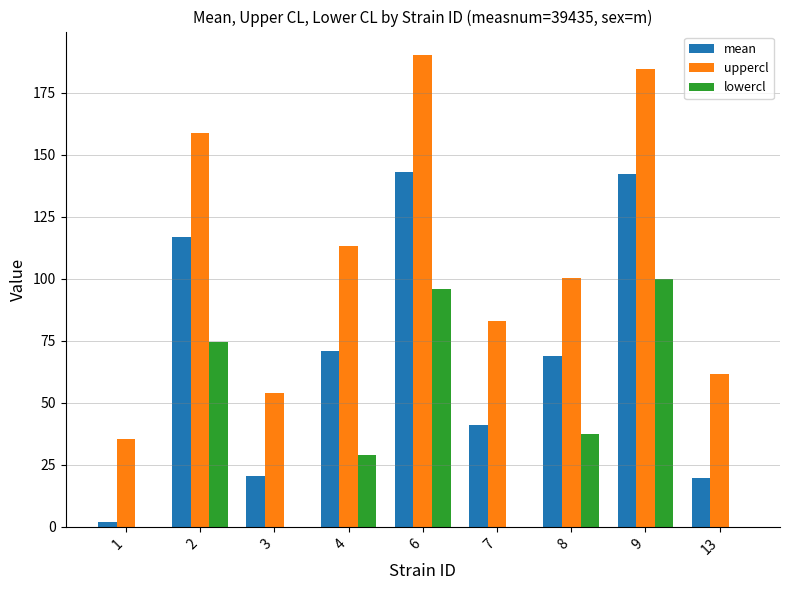

True or false: uppercl has a value of 35.5 at 1.

True